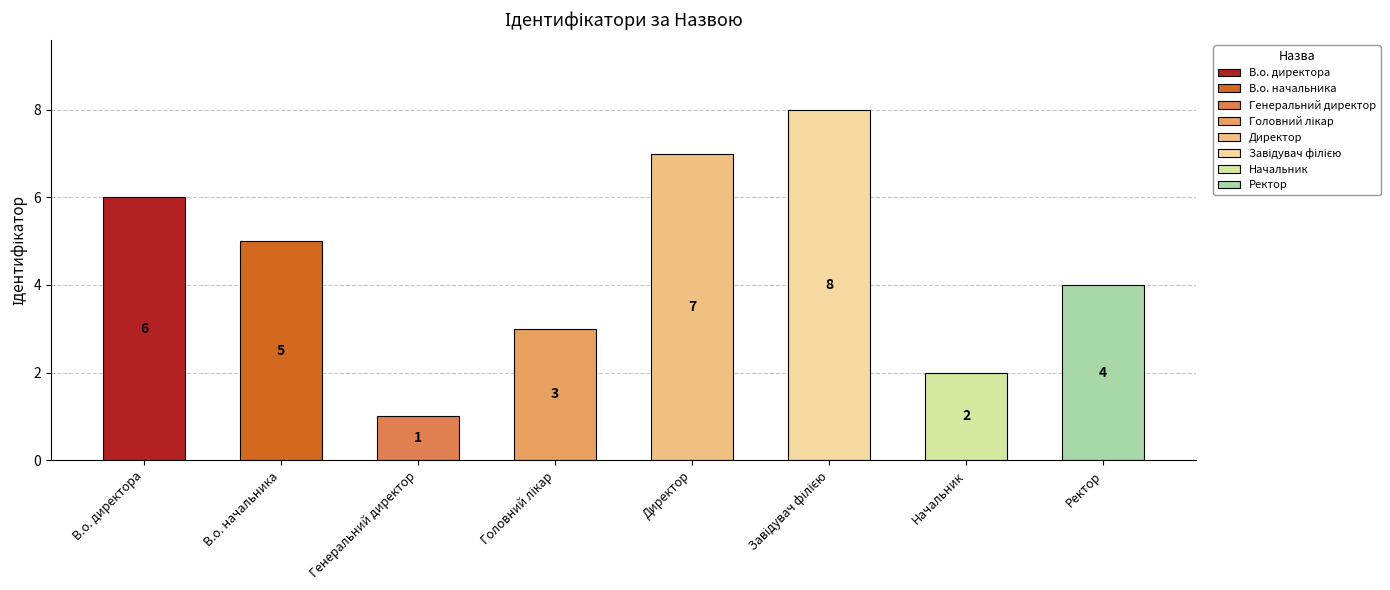

Reading left to right, what are all the values shown in this chart?

В.о. директора=6	В.о. начальника=5	Генеральний директор=1	Головний лікар=3	Директор=7	Завідувач філією=8	Начальник=2	Ректор=4